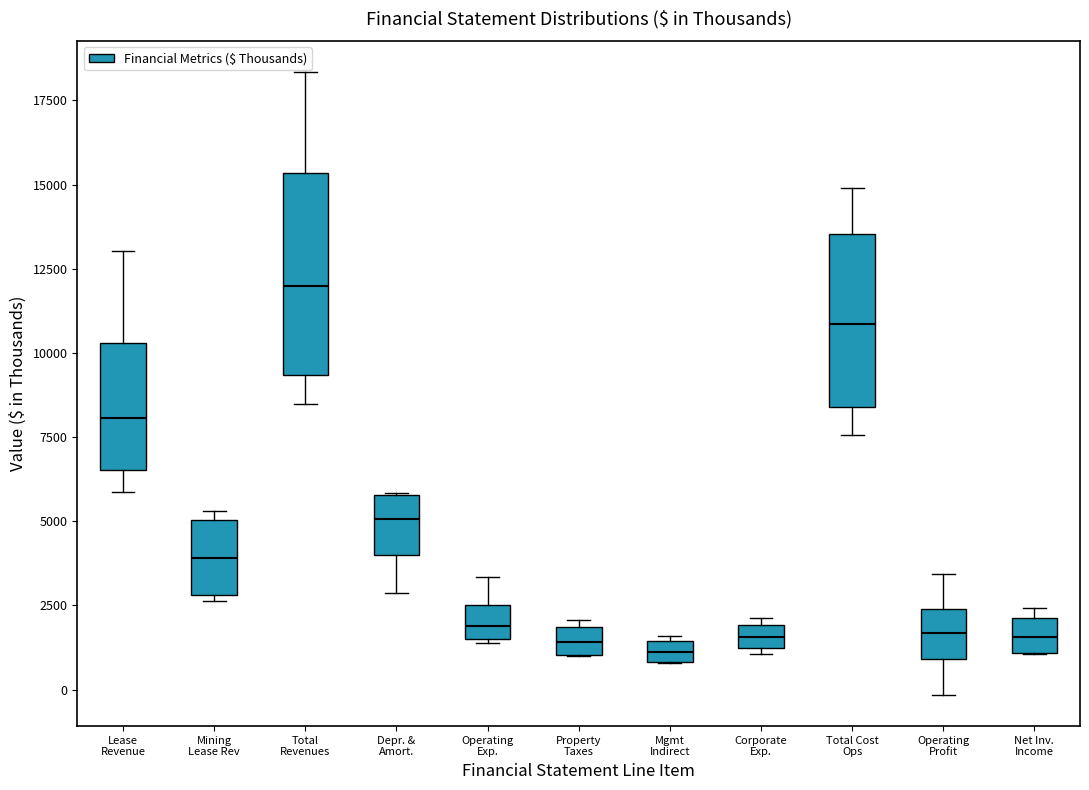

Where is the lower edge of the box for Lease Revenue on the y-axis? The values are not printed on the chart, so give them approximately, as read against the axis.

6500